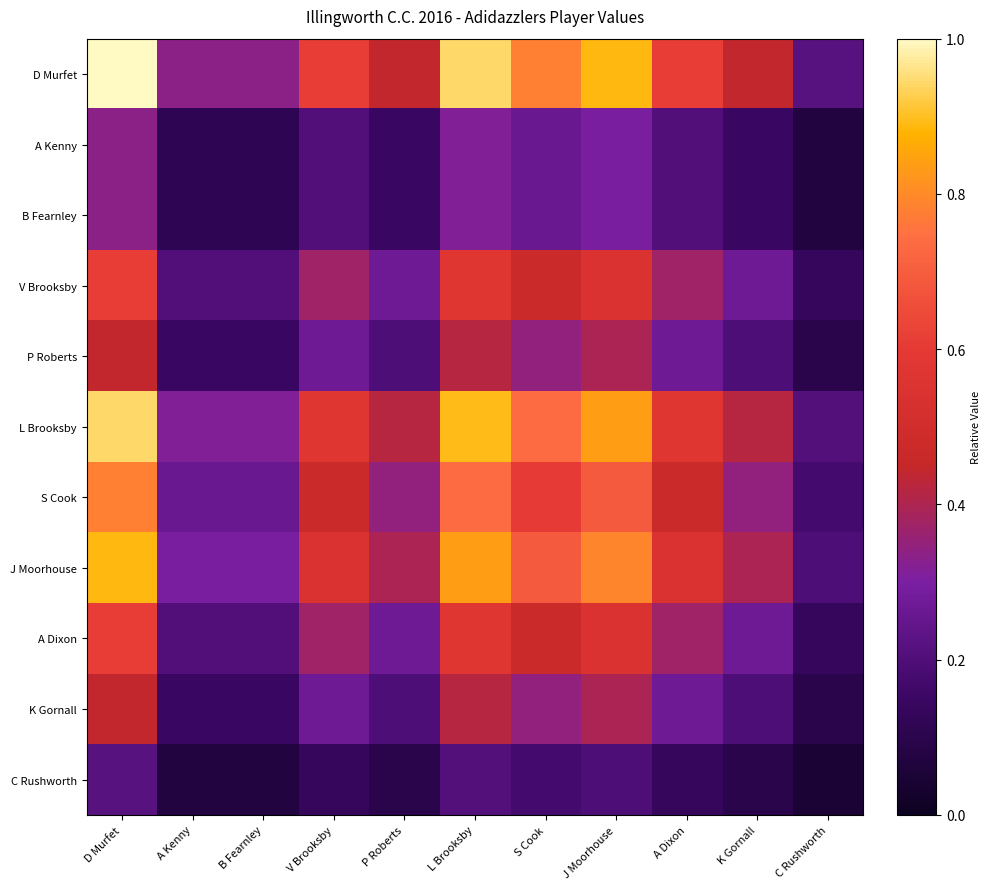

Reading left to right, list all the values displayed in this chart.

D Murfet: D Murfet=1.0	A Kenny=0.3	B Fearnley=0.3	V Brooksby=0.6	P Roberts=0.4	L Brooksby=0.9	S Cook=0.8	J Moorhouse=0.9	A Dixon=0.6	K Gornall=0.4	C Rushworth=0.2
A Kenny: D Murfet=0.3	A Kenny=0.1	B Fearnley=0.1	V Brooksby=0.2	P Roberts=0.1	L Brooksby=0.3	S Cook=0.3	J Moorhouse=0.3	A Dixon=0.2	K Gornall=0.1	C Rushworth=0.1
B Fearnley: D Murfet=0.3	A Kenny=0.1	B Fearnley=0.1	V Brooksby=0.2	P Roberts=0.1	L Brooksby=0.3	S Cook=0.3	J Moorhouse=0.3	A Dixon=0.2	K Gornall=0.1	C Rushworth=0.1
V Brooksby: D Murfet=0.6	A Kenny=0.2	B Fearnley=0.2	V Brooksby=0.4	P Roberts=0.3	L Brooksby=0.6	S Cook=0.5	J Moorhouse=0.5	A Dixon=0.4	K Gornall=0.3	C Rushworth=0.1
P Roberts: D Murfet=0.4	A Kenny=0.1	B Fearnley=0.1	V Brooksby=0.3	P Roberts=0.2	L Brooksby=0.4	S Cook=0.3	J Moorhouse=0.4	A Dixon=0.3	K Gornall=0.2	C Rushworth=0.1
L Brooksby: D Murfet=0.9	A Kenny=0.3	B Fearnley=0.3	V Brooksby=0.6	P Roberts=0.4	L Brooksby=0.9	S Cook=0.7	J Moorhouse=0.8	A Dixon=0.6	K Gornall=0.4	C Rushworth=0.2
S Cook: D Murfet=0.8	A Kenny=0.3	B Fearnley=0.3	V Brooksby=0.5	P Roberts=0.3	L Brooksby=0.7	S Cook=0.6	J Moorhouse=0.7	A Dixon=0.5	K Gornall=0.3	C Rushworth=0.2
J Moorhouse: D Murfet=0.9	A Kenny=0.3	B Fearnley=0.3	V Brooksby=0.5	P Roberts=0.4	L Brooksby=0.8	S Cook=0.7	J Moorhouse=0.8	A Dixon=0.5	K Gornall=0.4	C Rushworth=0.2
A Dixon: D Murfet=0.6	A Kenny=0.2	B Fearnley=0.2	V Brooksby=0.4	P Roberts=0.3	L Brooksby=0.6	S Cook=0.5	J Moorhouse=0.5	A Dixon=0.4	K Gornall=0.3	C Rushworth=0.1
K Gornall: D Murfet=0.4	A Kenny=0.1	B Fearnley=0.1	V Brooksby=0.3	P Roberts=0.2	L Brooksby=0.4	S Cook=0.3	J Moorhouse=0.4	A Dixon=0.3	K Gornall=0.2	C Rushworth=0.1
C Rushworth: D Murfet=0.2	A Kenny=0.1	B Fearnley=0.1	V Brooksby=0.1	P Roberts=0.1	L Brooksby=0.2	S Cook=0.2	J Moorhouse=0.2	A Dixon=0.1	K Gornall=0.1	C Rushworth=0.0